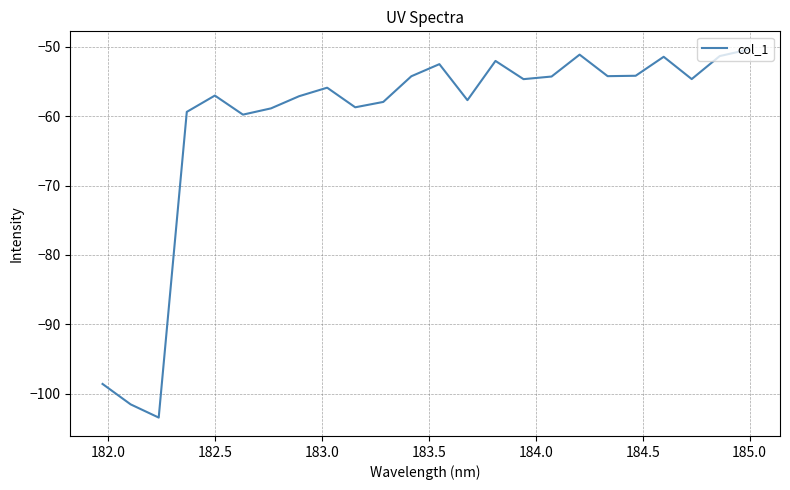

What is the greatest value displayed?

-50.4